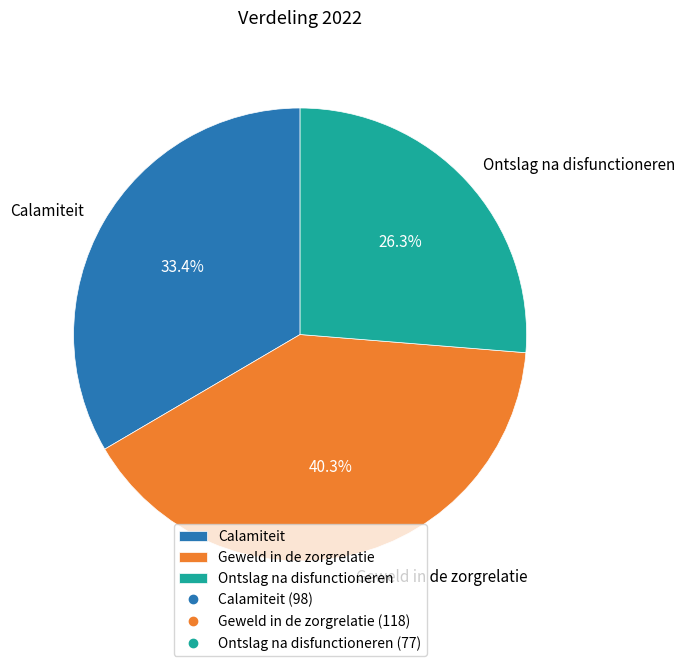

To the nearest percent, what is the difference between the largest and smallest slice percentages?

14%